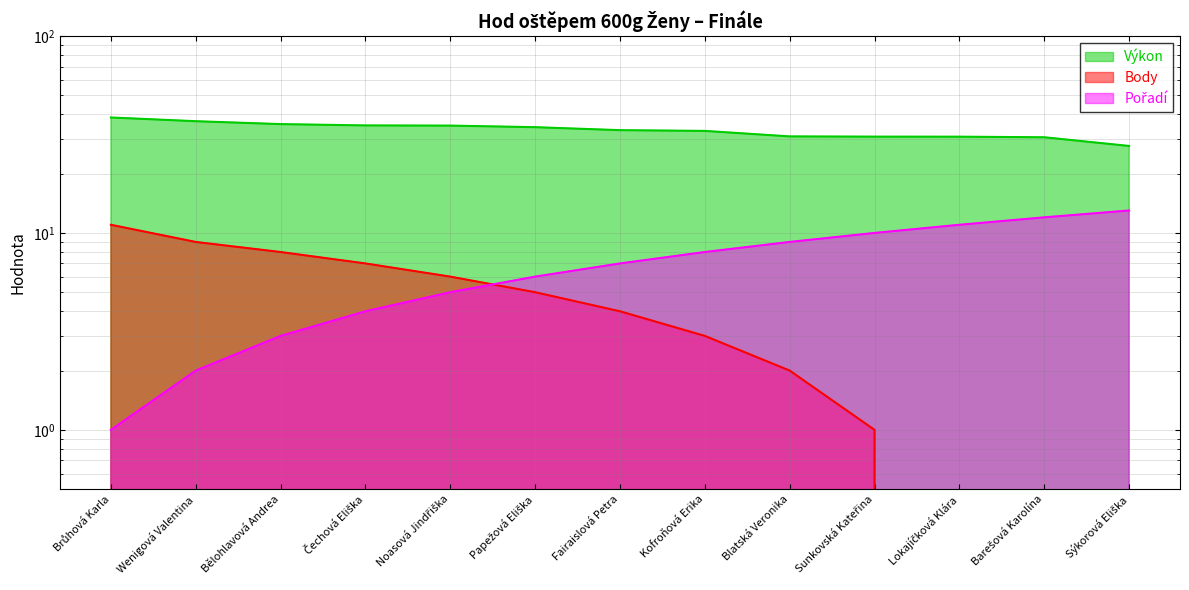

How many intersections are there between Body and Pořadí?

1